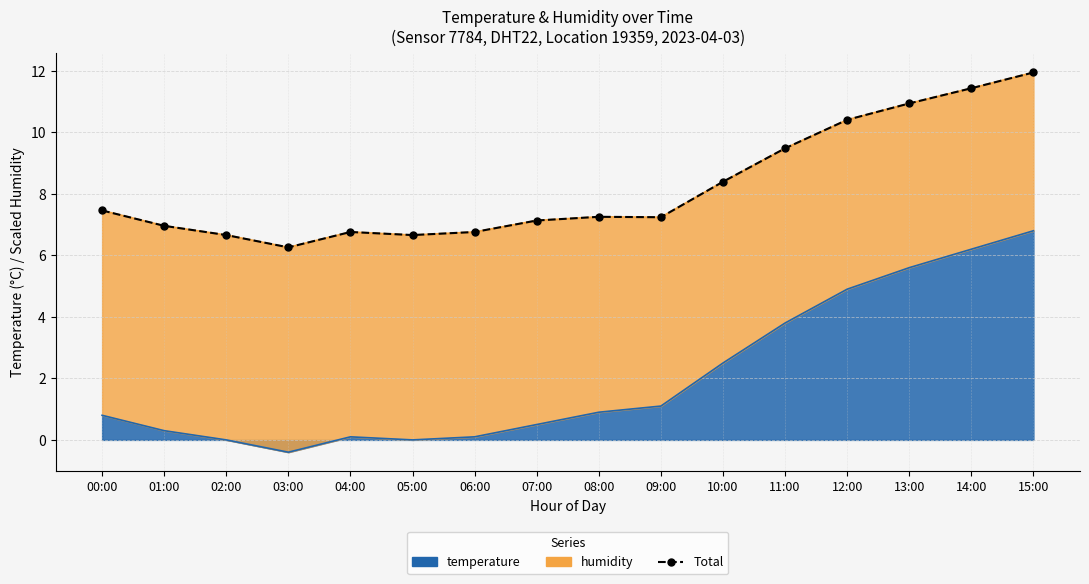

Reading right to left, extract all data points from this chart.

15:00=11.9	14:00=11.4	13:00=10.9	12:00=10.4	11:00=9.5	10:00=8.4	09:00=7.2	08:00=7.3	07:00=7.1	06:00=6.8	05:00=6.7	04:00=6.8	03:00=6.3	02:00=6.7	01:00=7.0	00:00=7.5